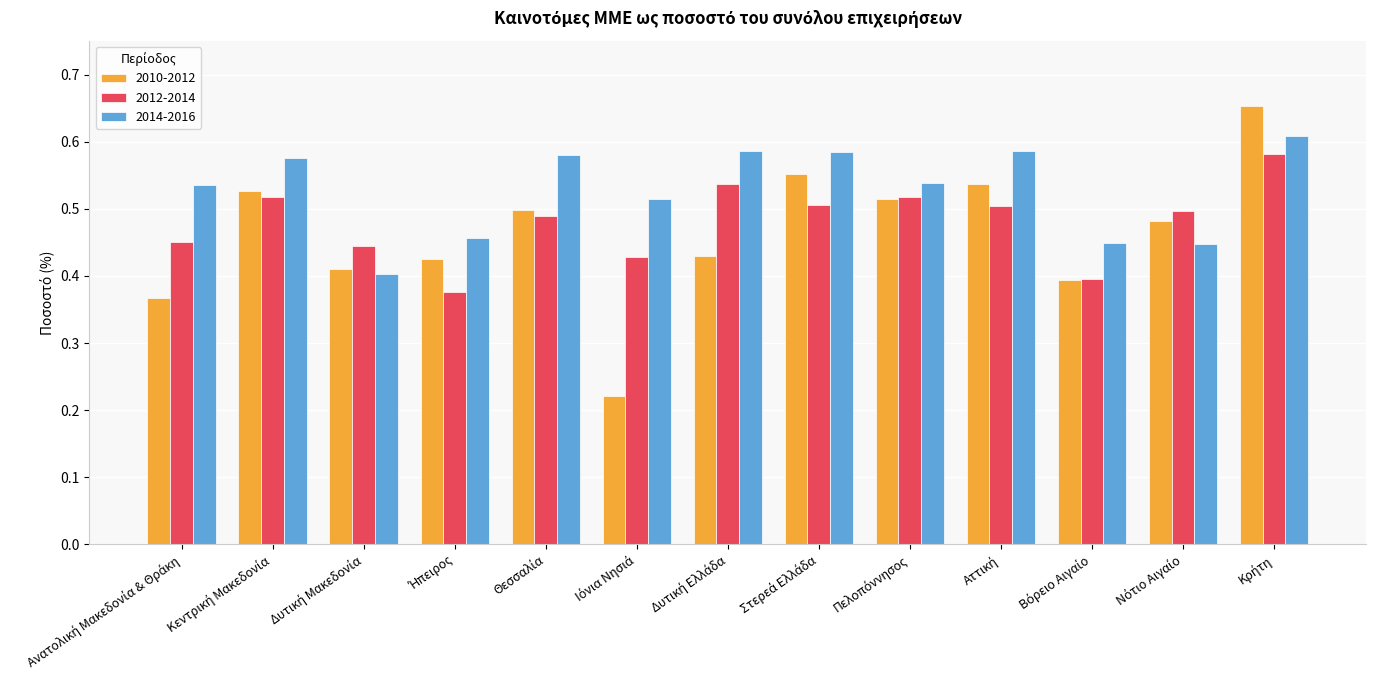

At how many categories does at least one series exceed 0?

13